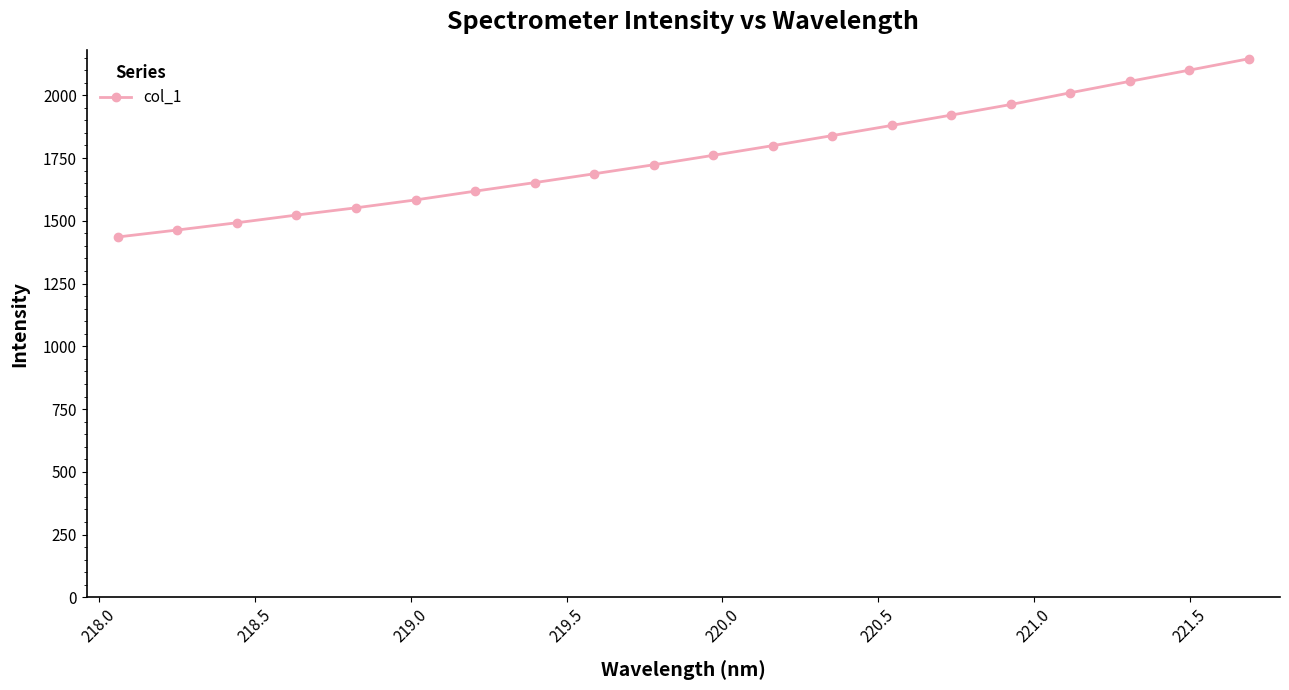

What is the minimum value shown in the chart?

1435.4